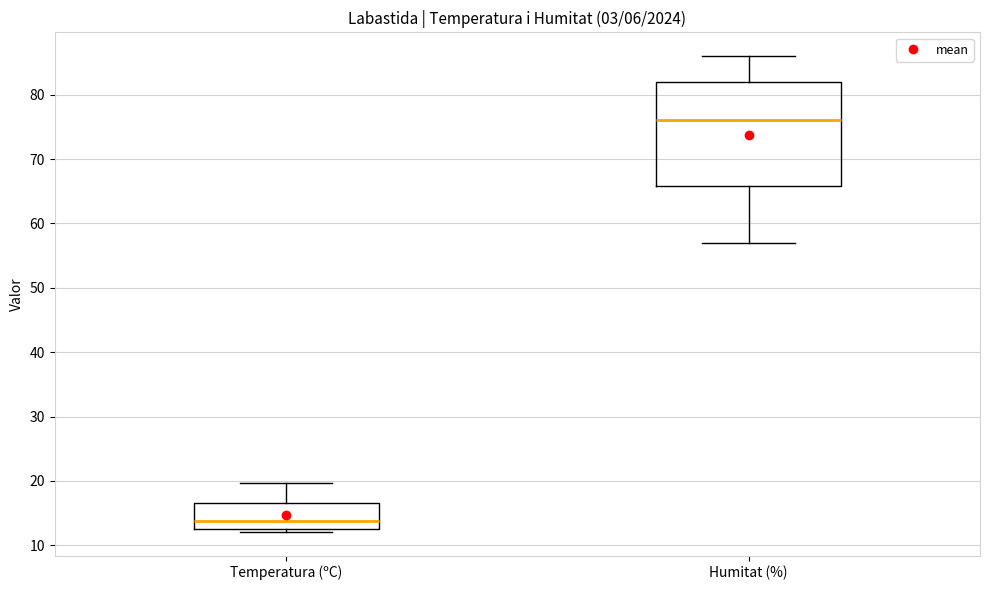

Which box is the tallest, from its lower edge to its upper edge?

Humitat (%)